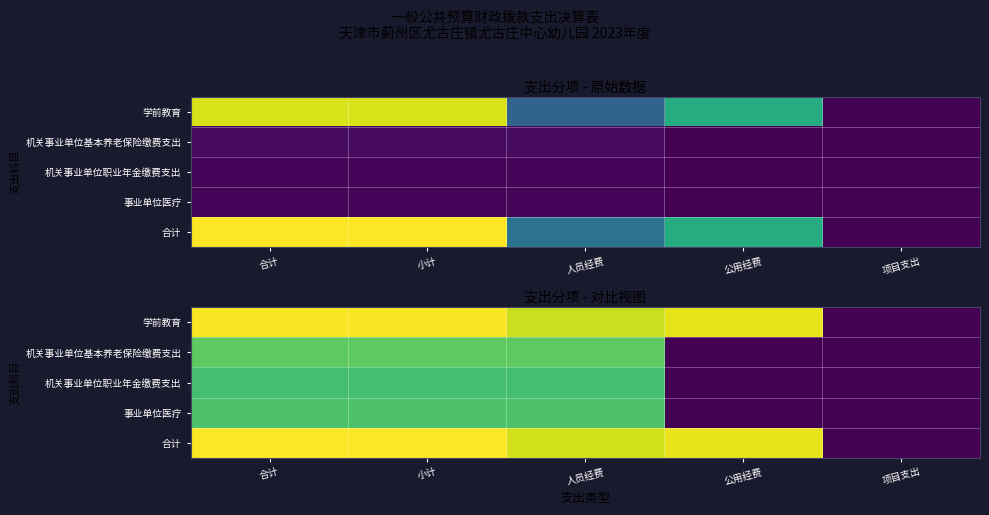

What is the sum of the 机关事业单位职业年金缴费支出 values at 合计 and 人员经费?

20.1